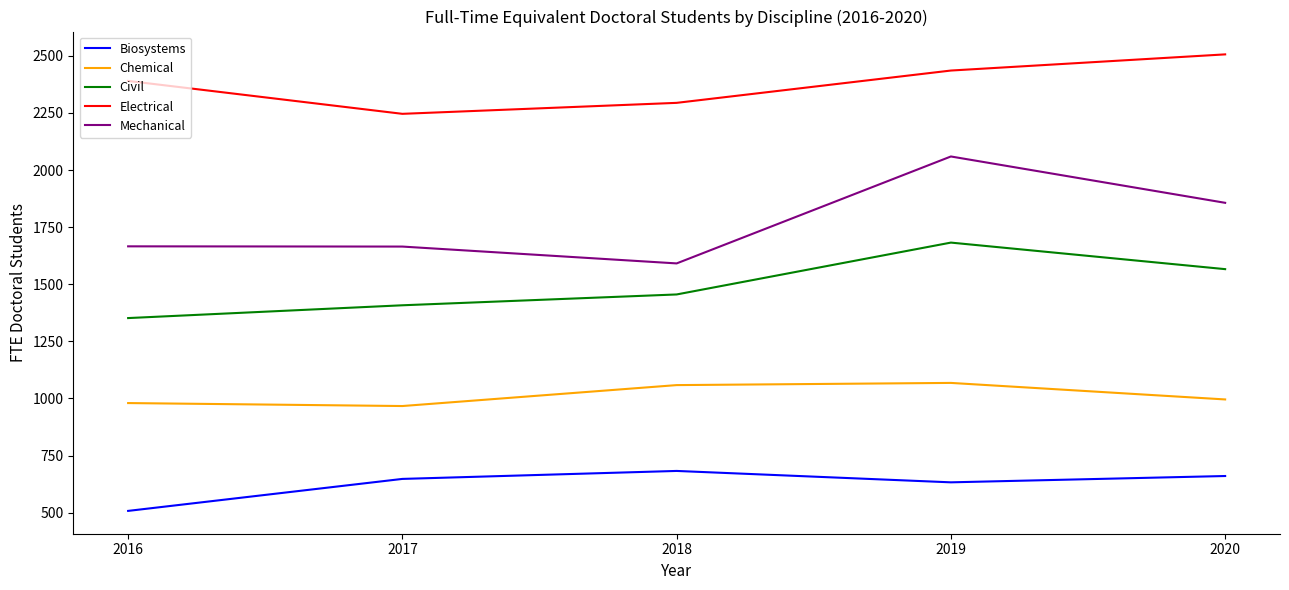

What is the difference between the maximum and second lowest values in the Civil series?

274.4